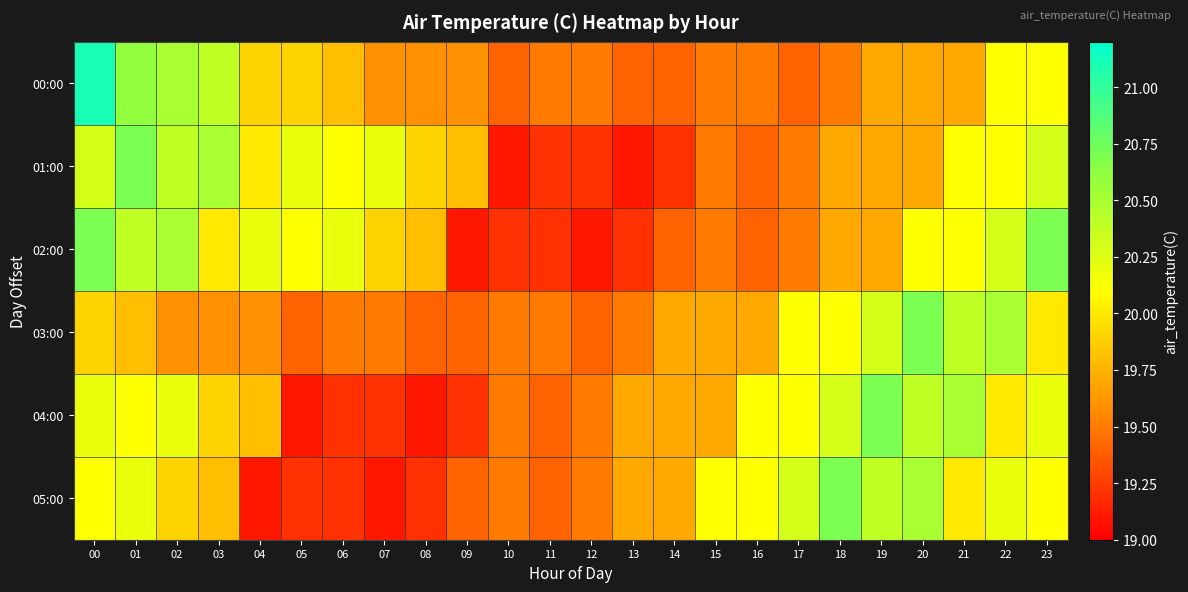

Which series changed the most between 07 and 14?

01:00